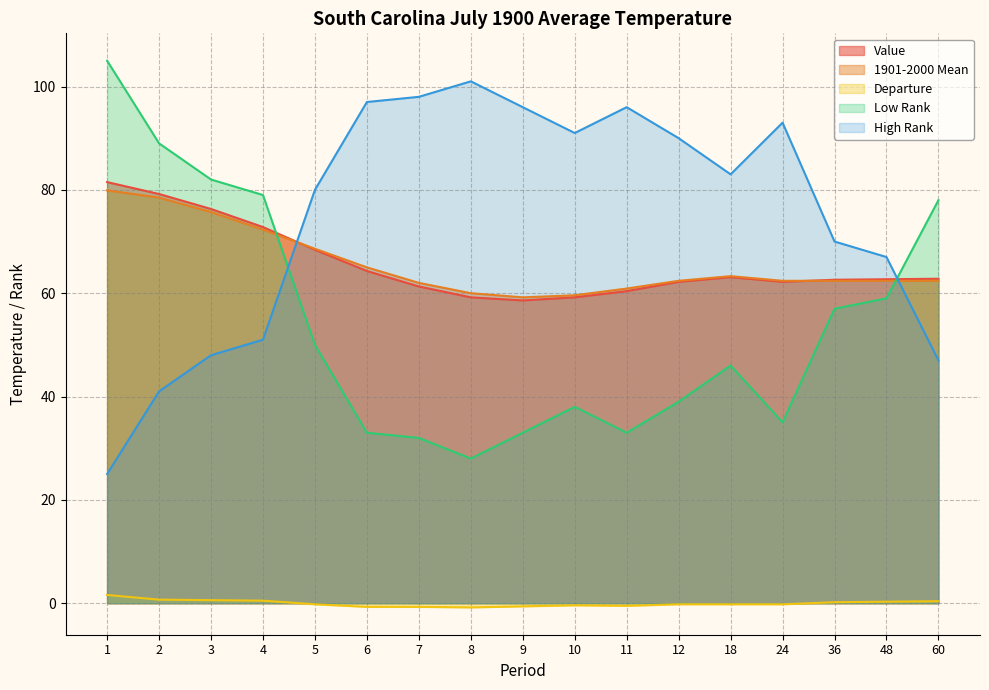

At how many categories does at least one series exceed 32?

17